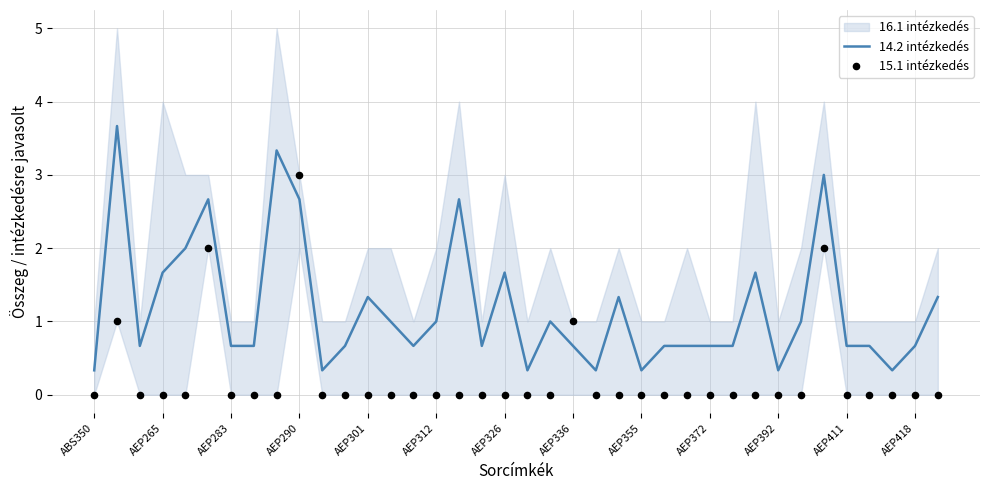

Is the value of 14.2 intézkedés at 37 greater than the value of 15.1 intézkedés at 24?

Yes